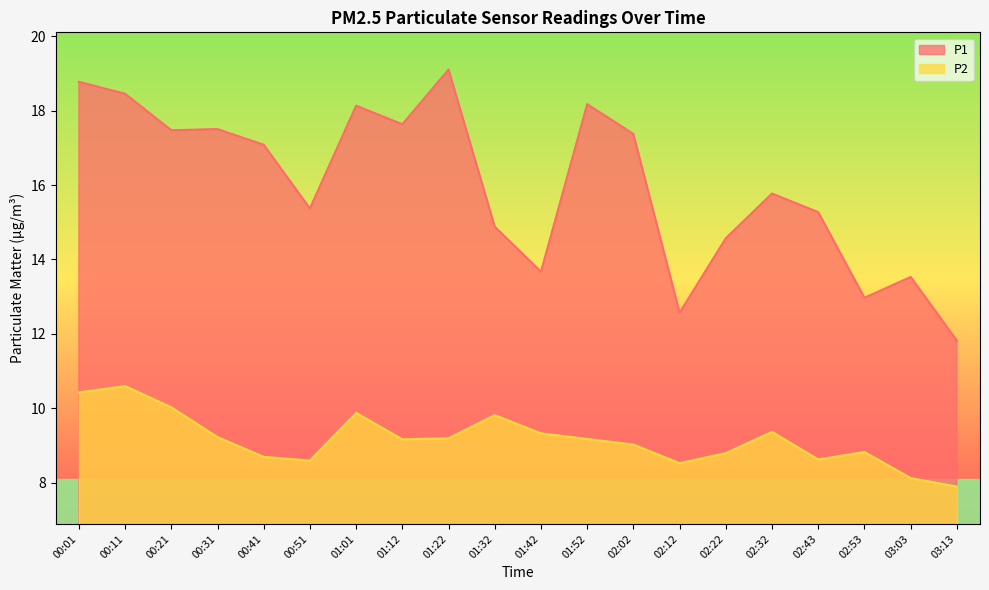

At which category is the sum across all series the highest?

00:01